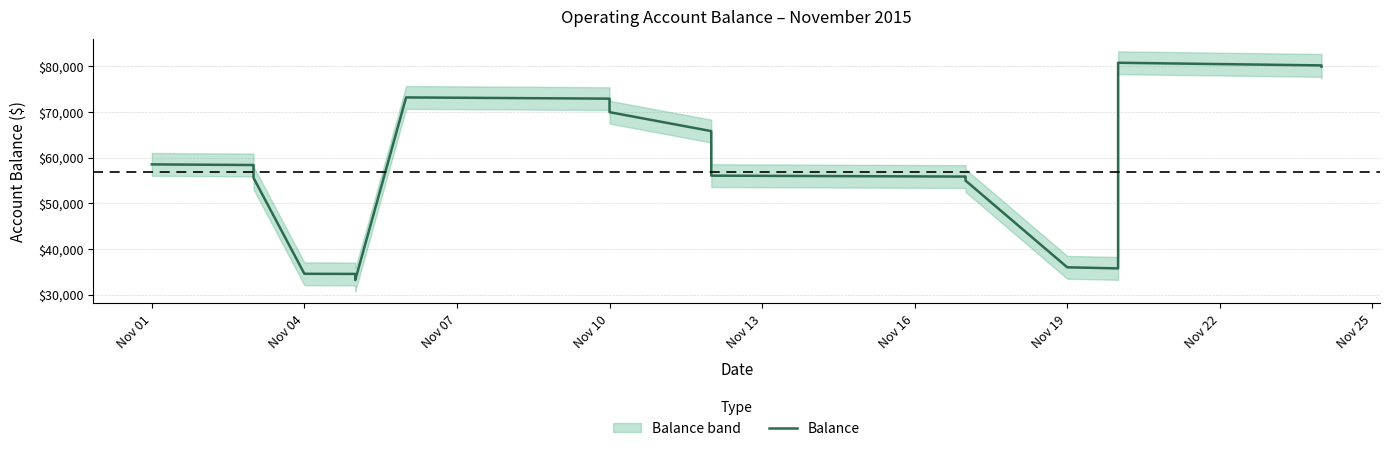

How many lines are shown in the chart?

1